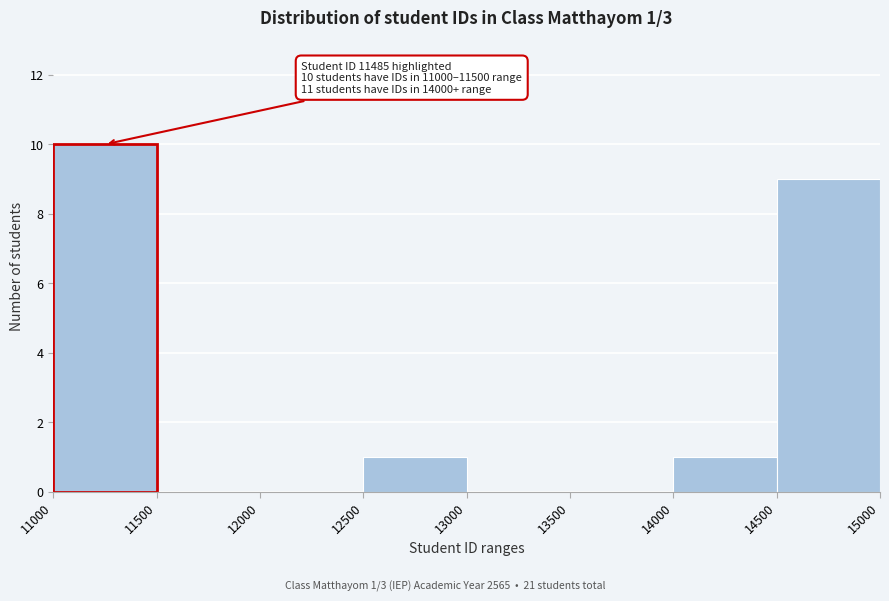

Over which range of the x-axis is the bar tallest?

11000 to 11500